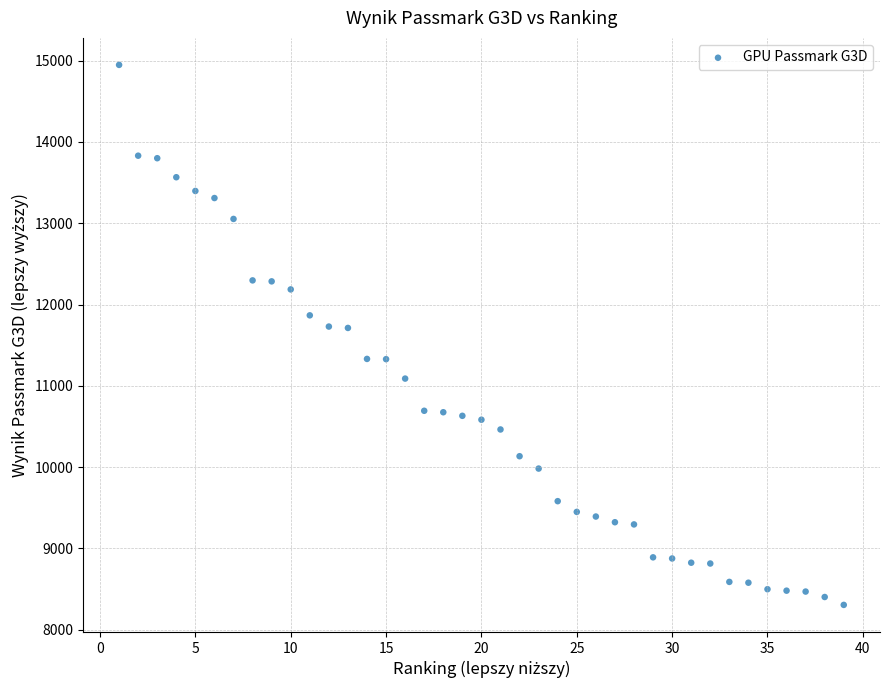

What is the range of Y values (max minus min)?

6643